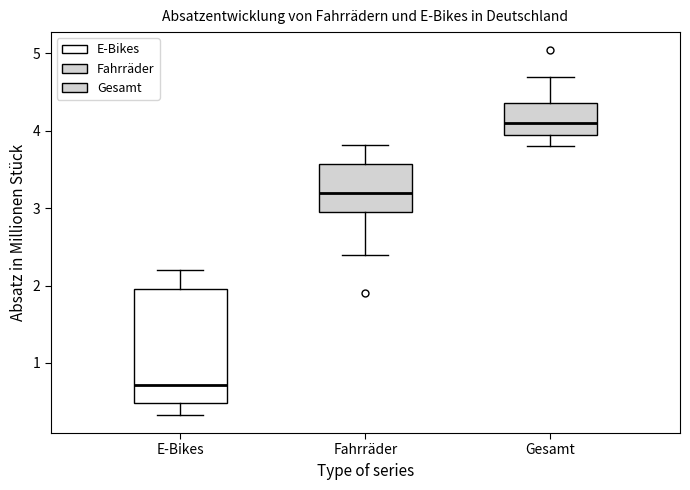

Reading left to right, transcribe this box plot: for each box, give where its median line is, the range the box spans, and where its two whiskers end, as read against the y-axis. The values are not printed on the chart, so give them approximately, as read against the axis.

E-Bikes: median 0.7, box 0.5 to 2.0, whiskers 0.3 to 2.2
Fahrräder: median 3.2, box 3.0 to 3.6, whiskers 2.4 to 3.8
Gesamt: median 4.1, box 4.0 to 4.4, whiskers 3.8 to 4.7